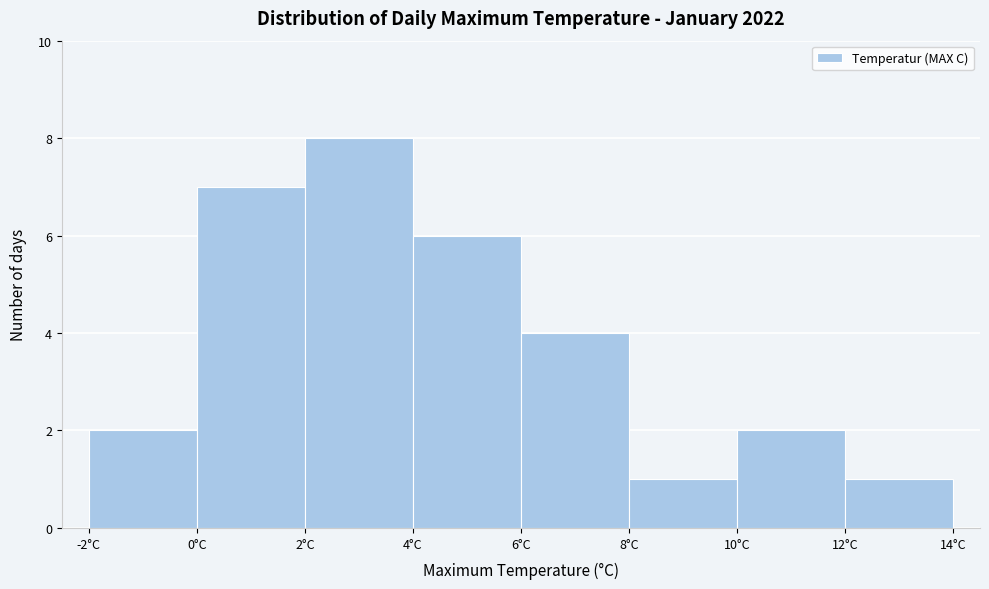

Reading left to right, transcribe this chart: for each bar, give the range it covers on the x-axis and its height. The values are not printed on the chart, so give them approximately, as read against the axis.

-2 to 0: 2
0 to 2: 7
2 to 4: 8
4 to 6: 6
6 to 8: 4
8 to 10: 1
10 to 12: 2
12 to 14: 1